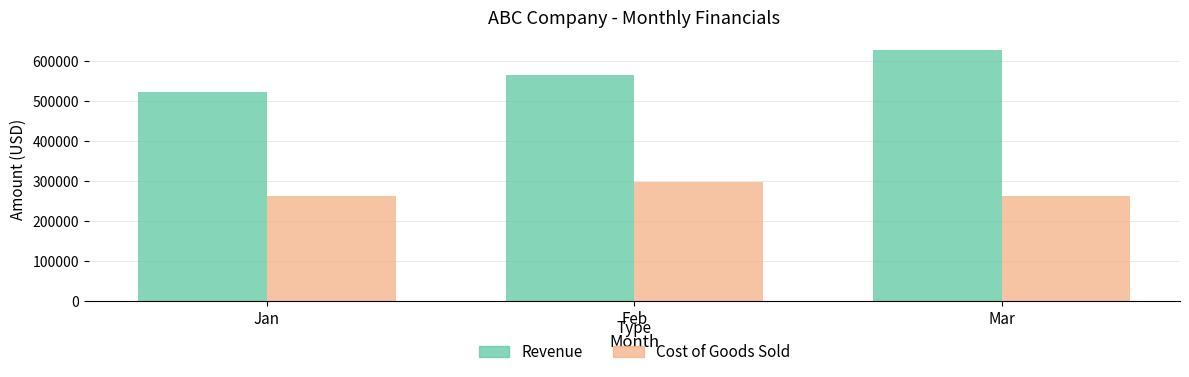

What is the difference between the maximum and second lowest values in the Revenue series?

61584